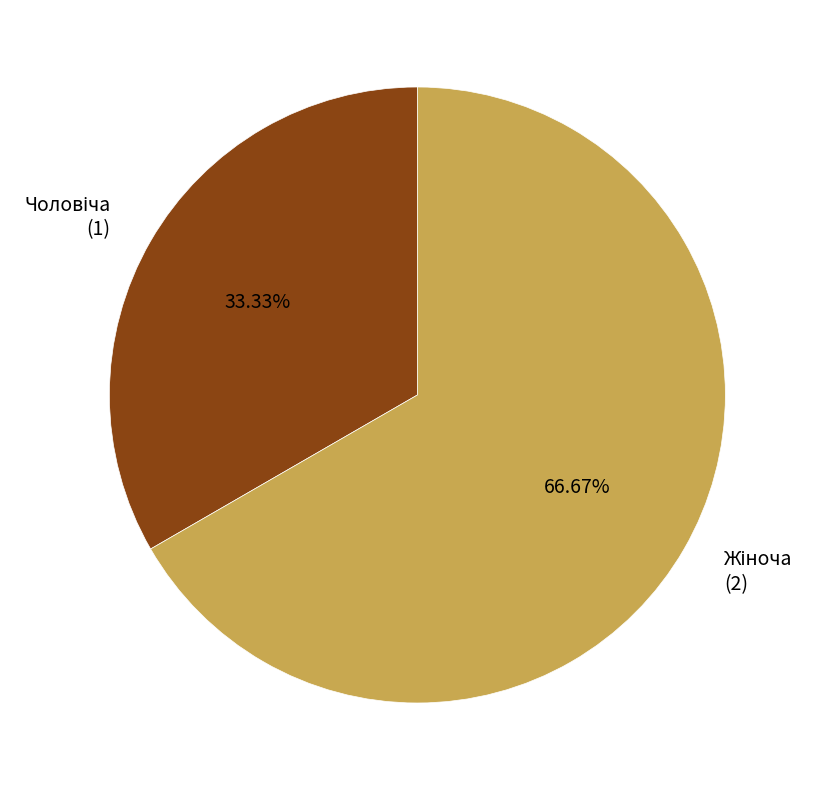

Is there any slice that represents more than half of the pie?

Yes